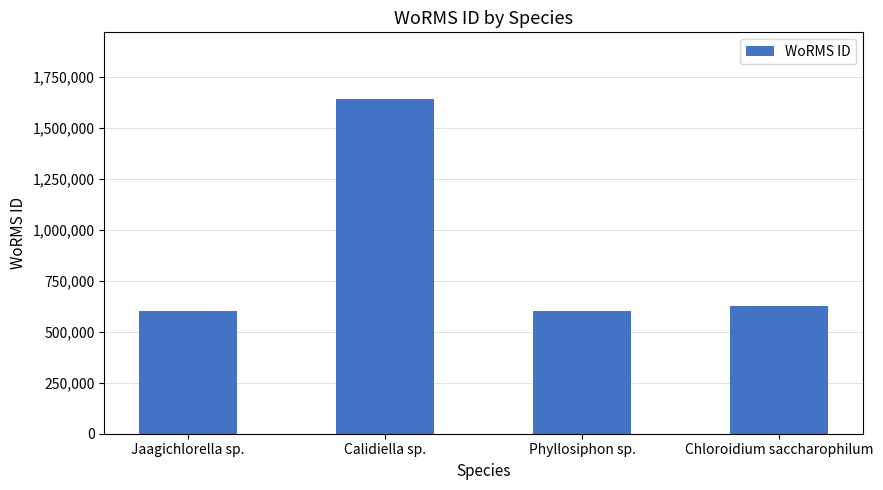

Which has a higher value, Calidiella sp. or Chloroidium saccharophilum?

Calidiella sp.